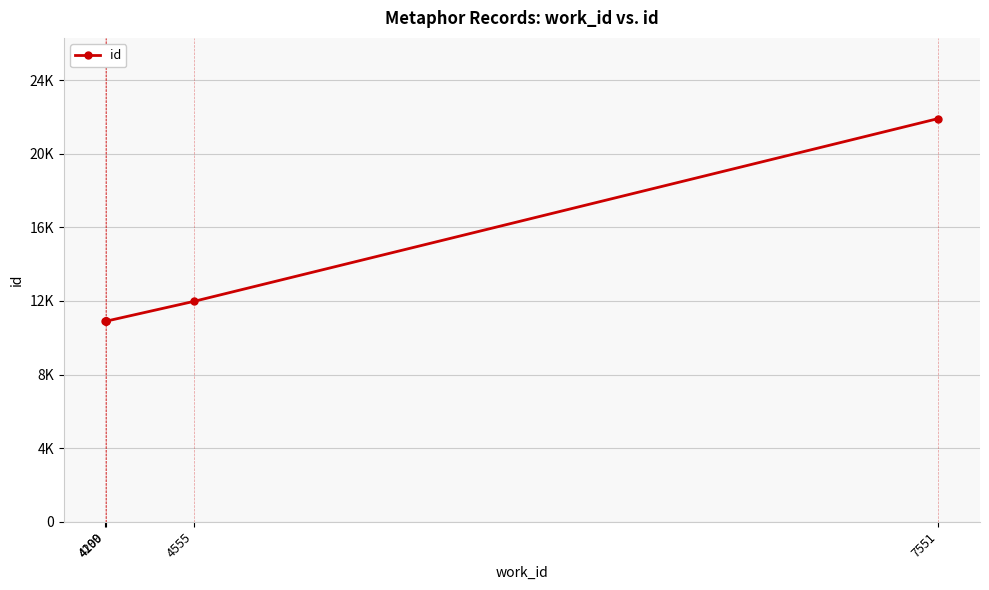

Is it true that the value at 4555 is 11974?

True